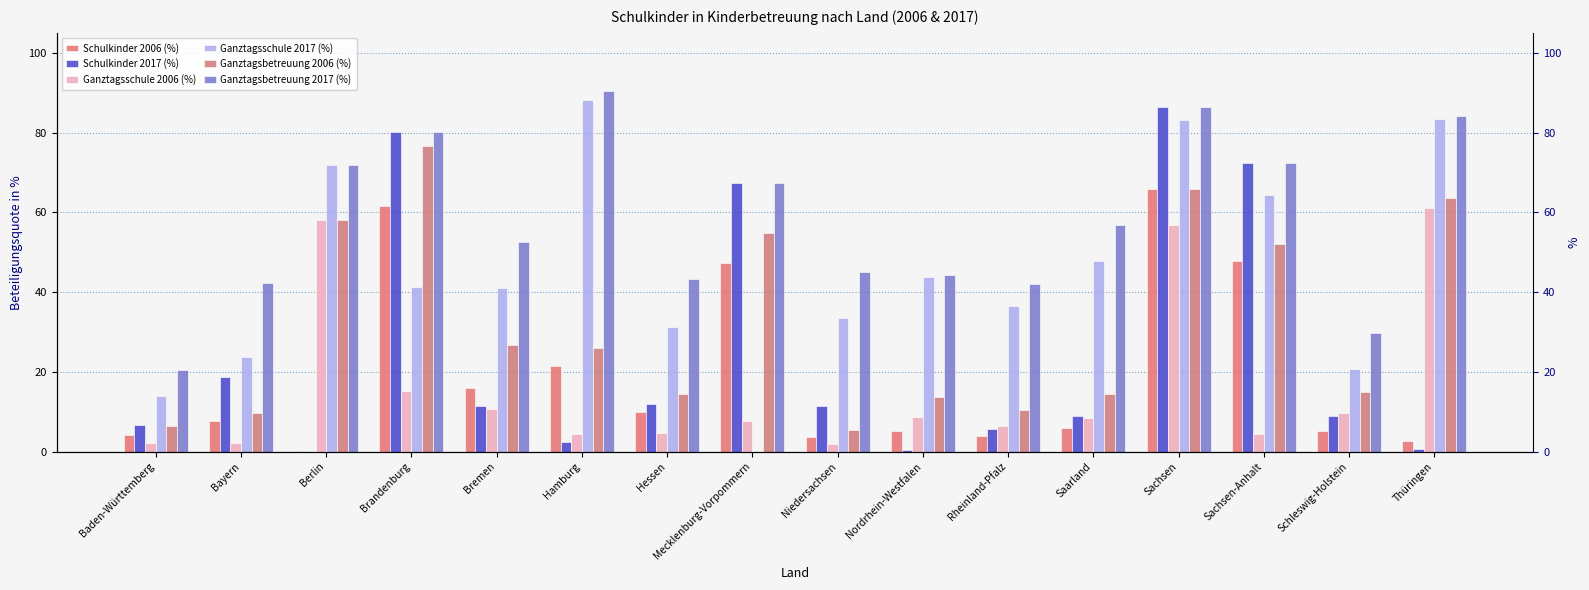

What is the average value of the Ganztagsbetreuung 2017 (%) series?

58.1